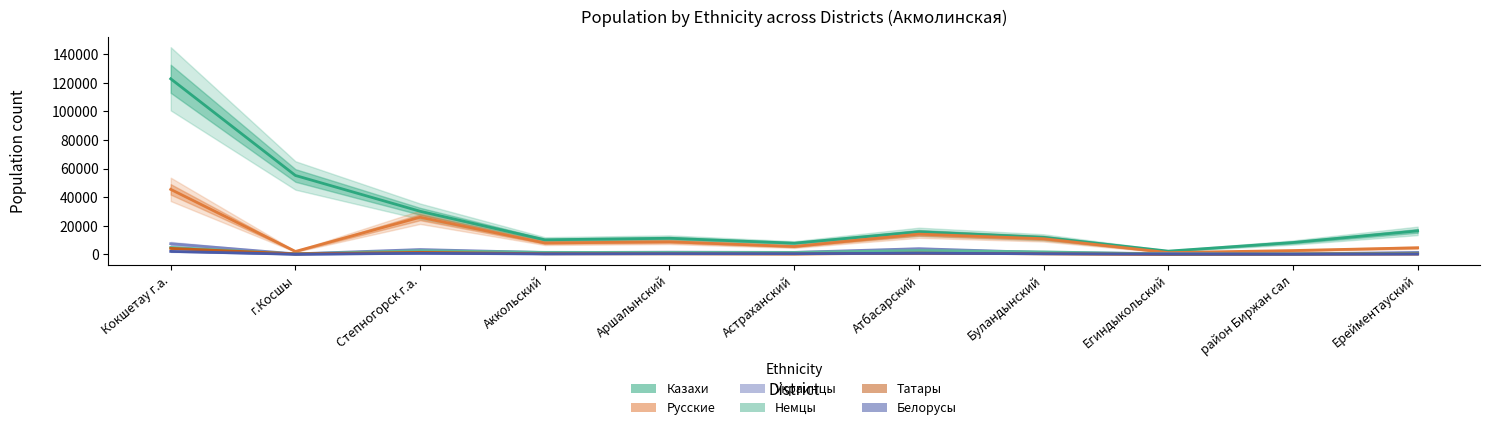

At which category is the sum across all series the highest?

Кокшетау г.а.